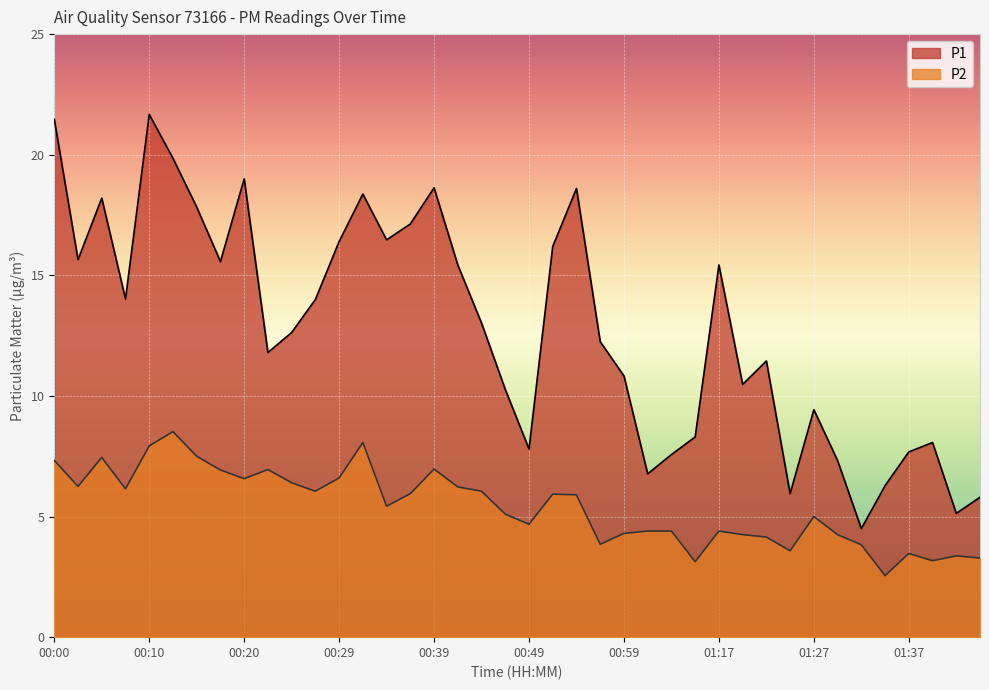

Which category has the lowest value in the P2 series?

01:34